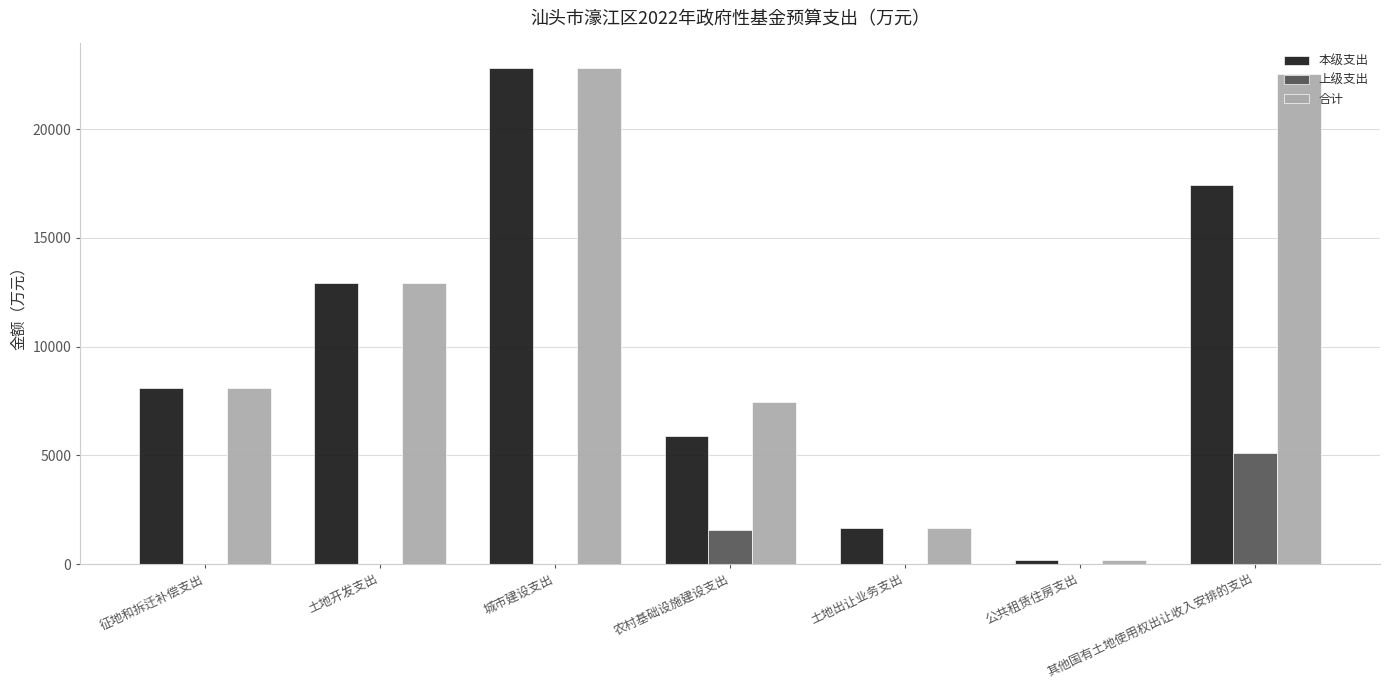

What is the sum of the 合计 values at 征地和拆迁补偿支出 and 土地开发支出?

20992.8